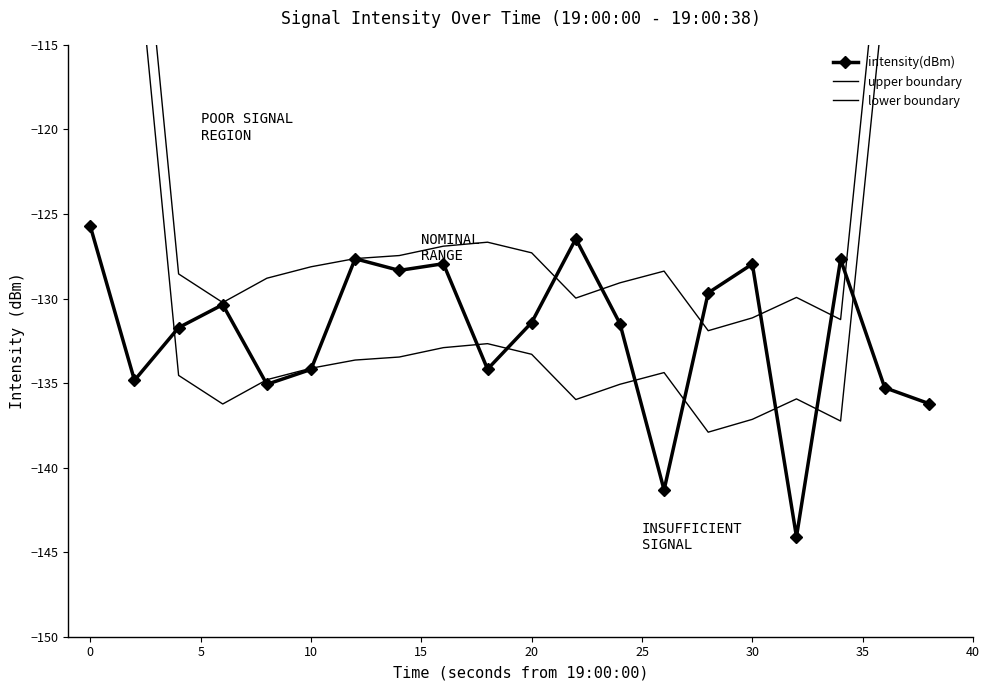

List the series in order of their peak value, lowest first.

intensity(dBm), lower boundary, upper boundary